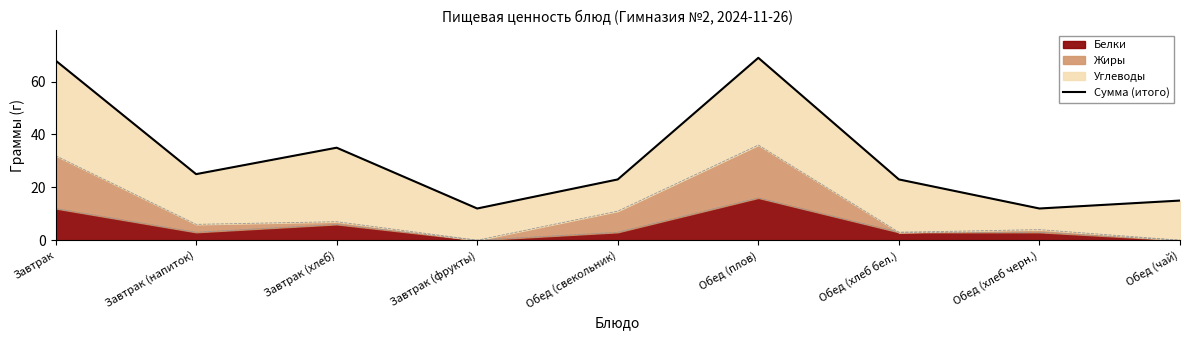

At which category does the data reach its first local peak?

Завтрак (хлеб)